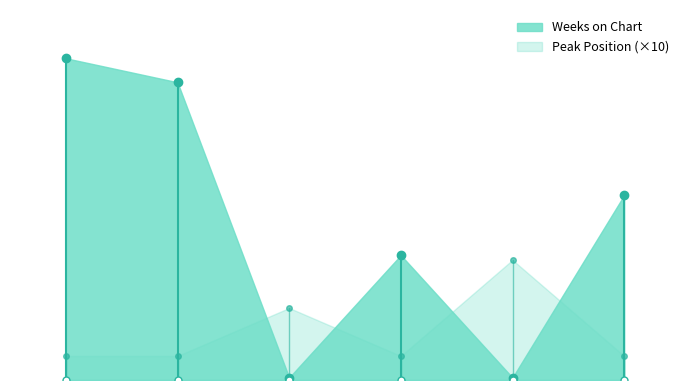

How many values in the Peak Position series exceed 1?

2